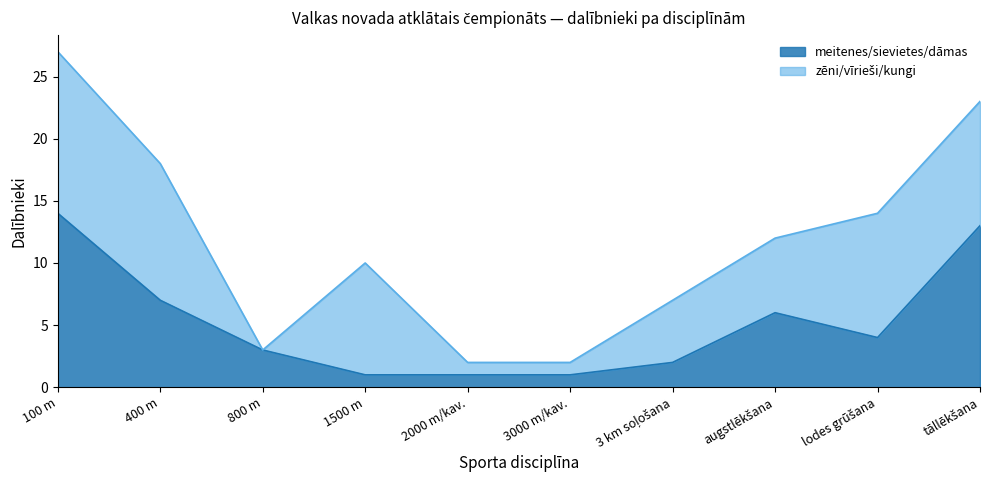

What is the sum of the values at 3000 m/kav. and augstlēkšana?

7